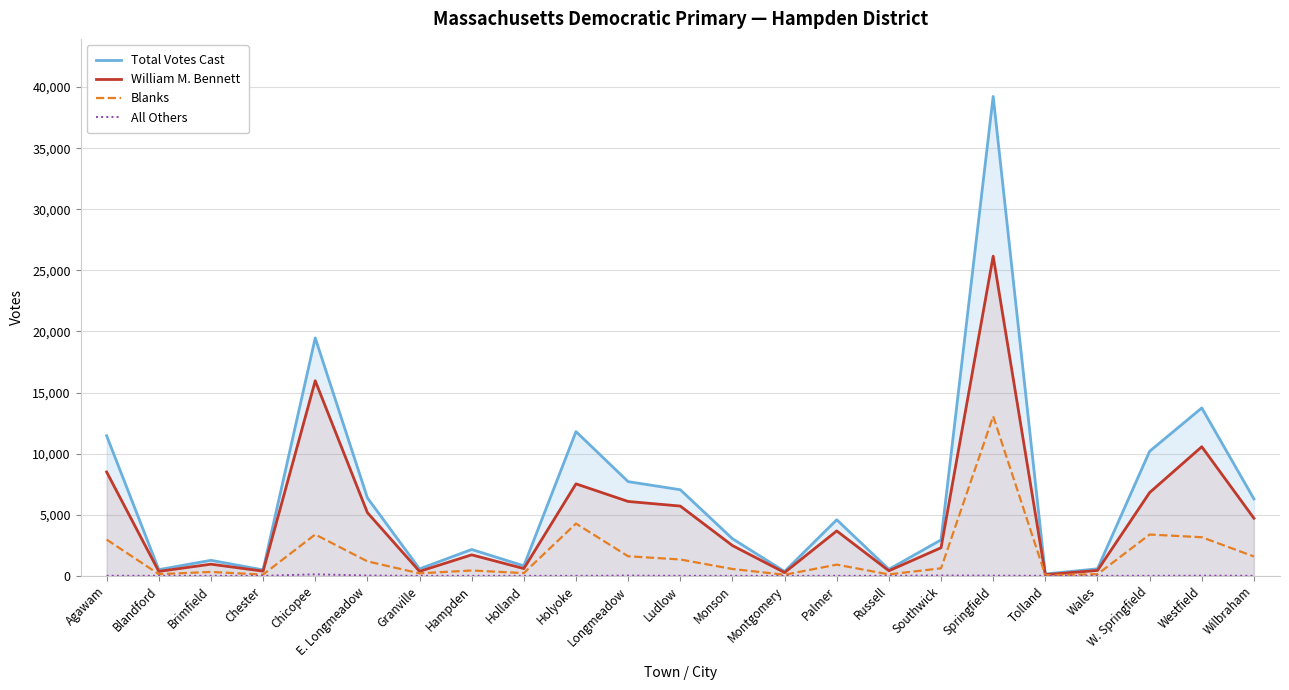

Is it true that Total Votes Cast equals 854 at Russell?

False